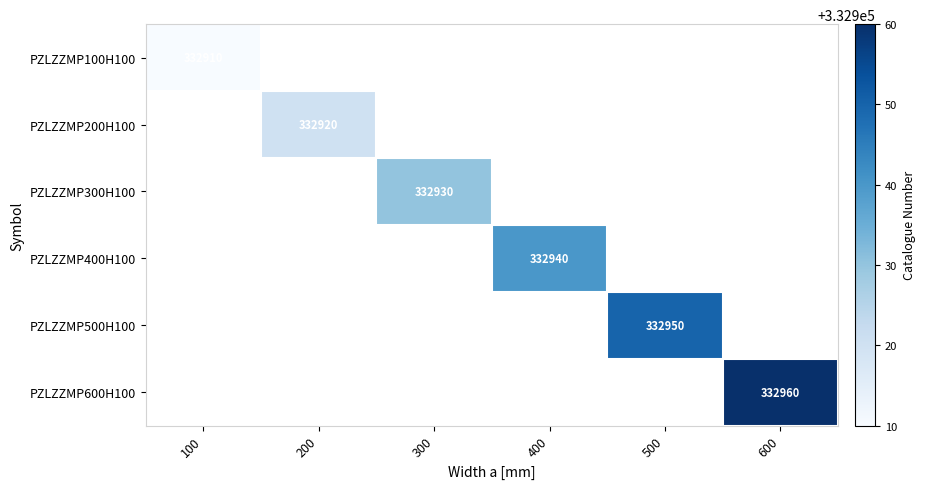

Is it true that PZLZZMP500H100 equals 478544 at 500?

False